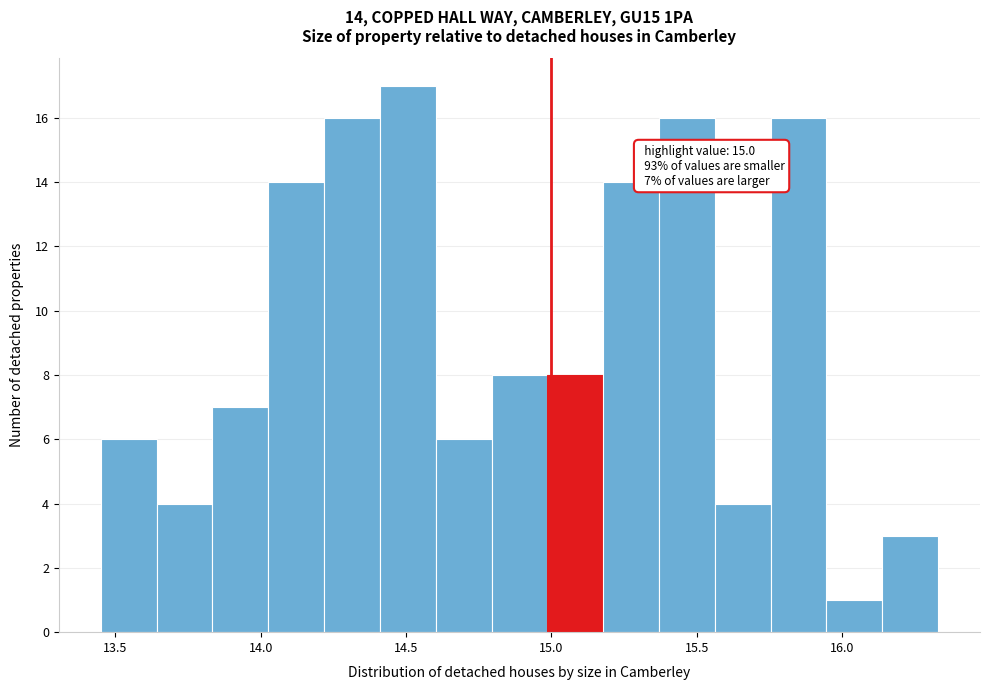

Around what value on the x-axis is the tallest bar? Give the approximate position of its centre, as read against the axis.

14.50